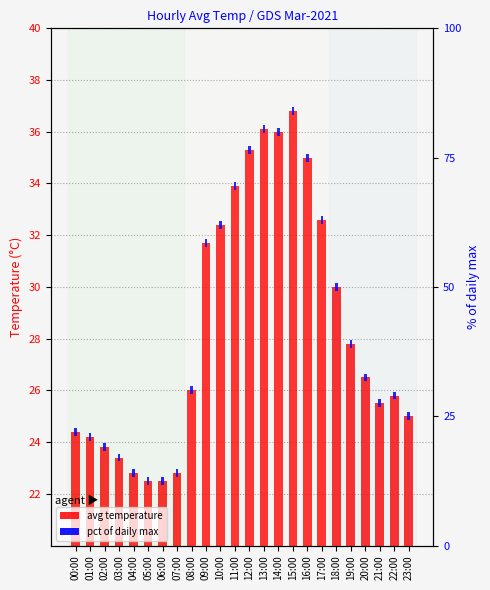

What is the value of the pct of daily max bar at the 5th from the left?

0.3